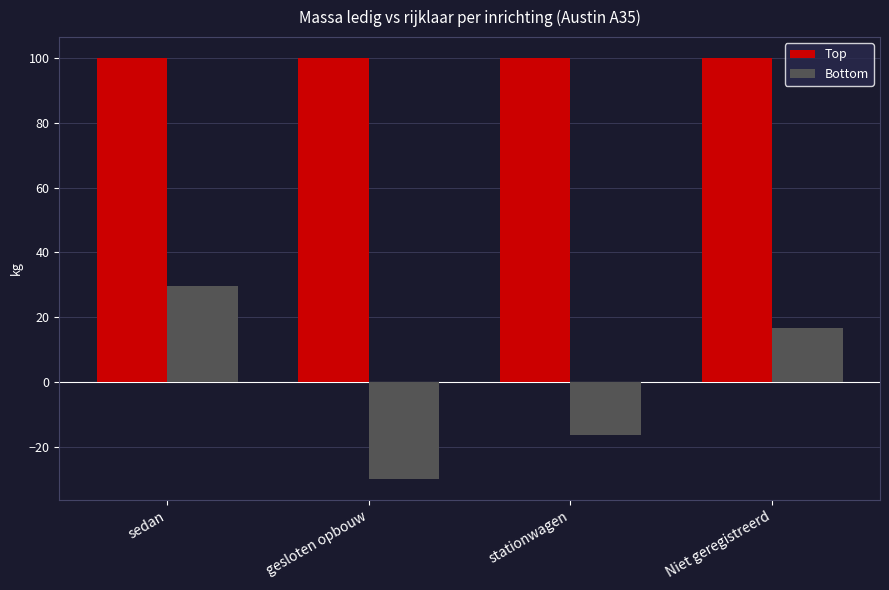

What is the difference between the second highest and minimum values in the Bottom series?

46.5